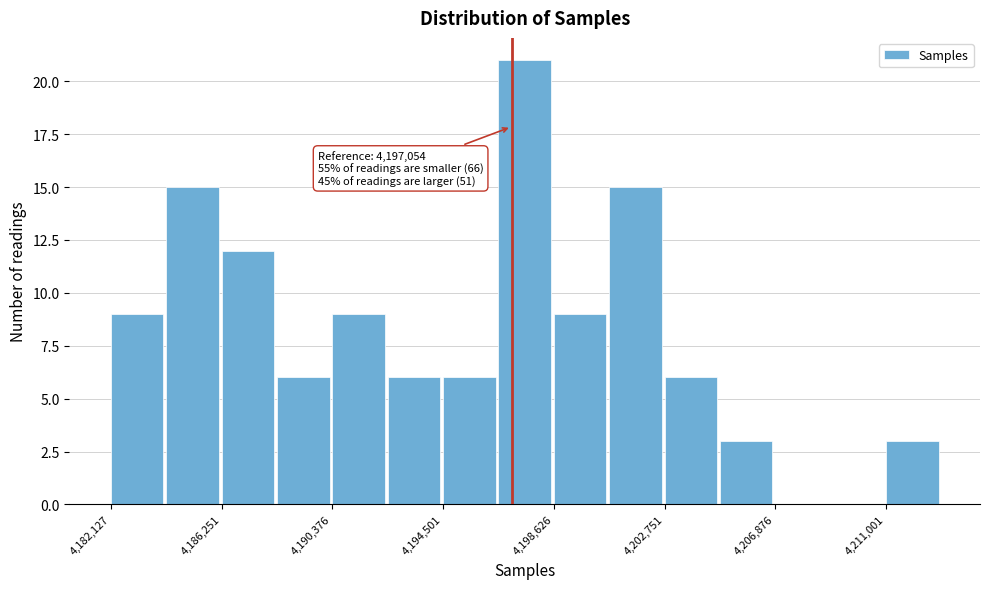

Which range on the x-axis has the tallest bar?

4196500 to 4198500